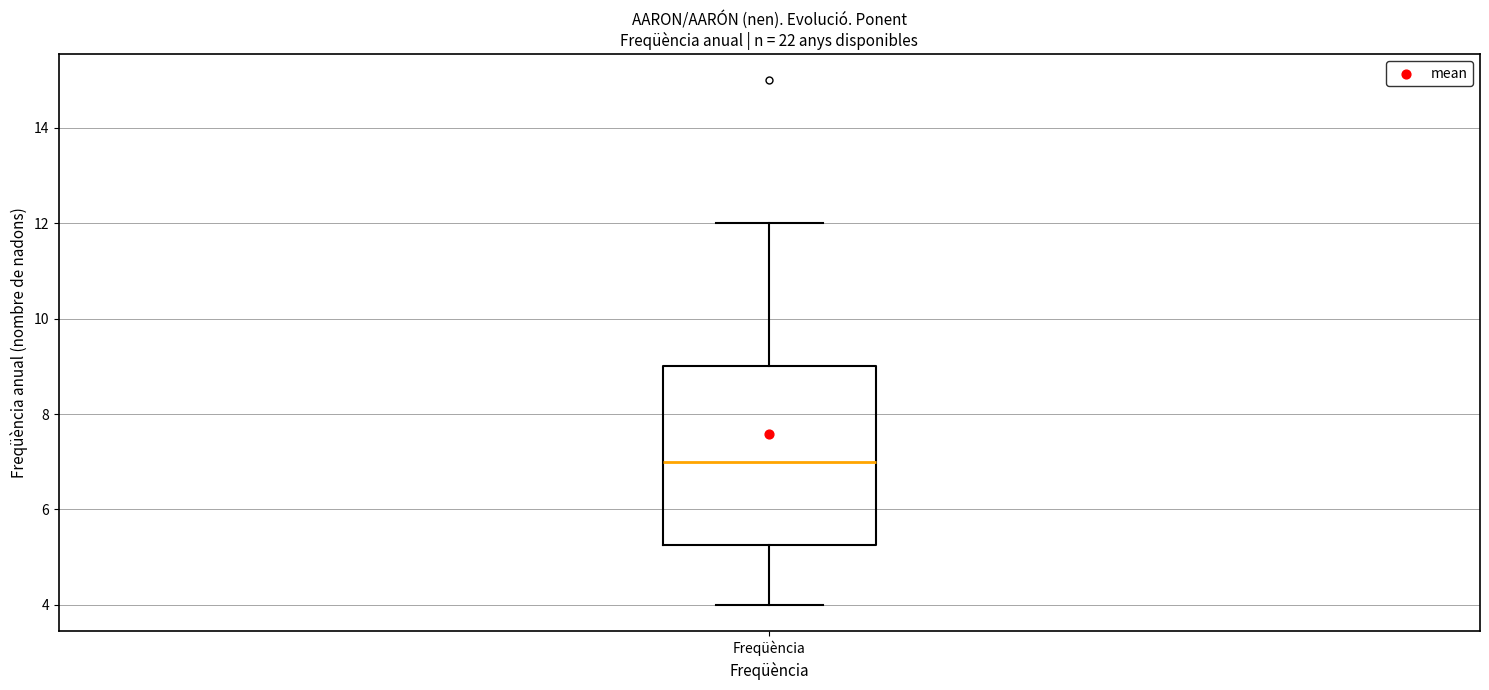

Transcribe this box plot: give where the median line is, the range the box spans, and where the two whiskers end, as read against the y-axis. The values are not printed on the chart, so give them approximately, as read against the axis.

median 7.0, box 5.2 to 9.0, whiskers 4.0 to 12.0